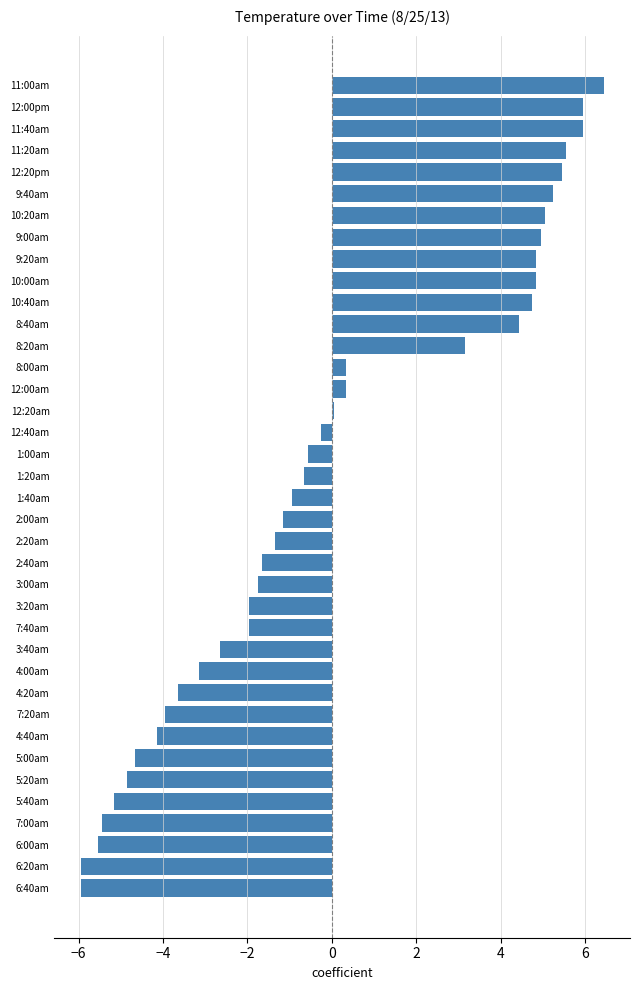

What is the ratio of the value at 10:00am to the value at 12:20pm?

0.9